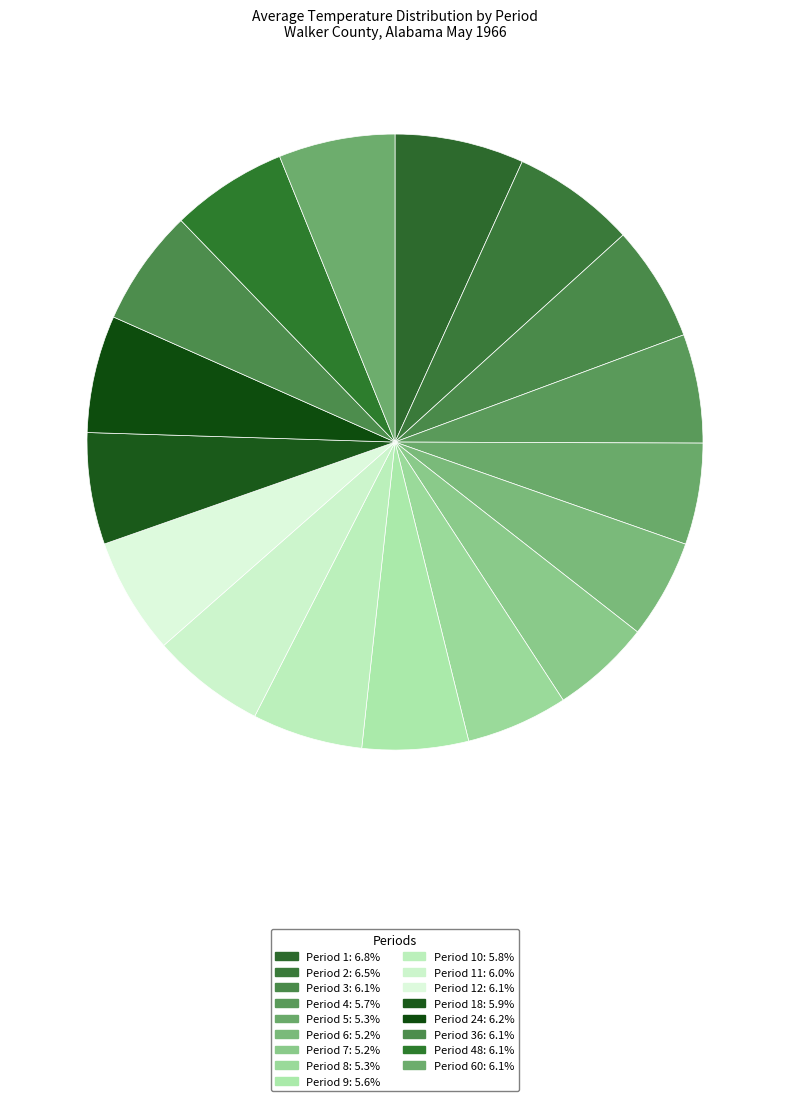

To the nearest percent, what is the difference between the largest and smallest slice percentages?

2%